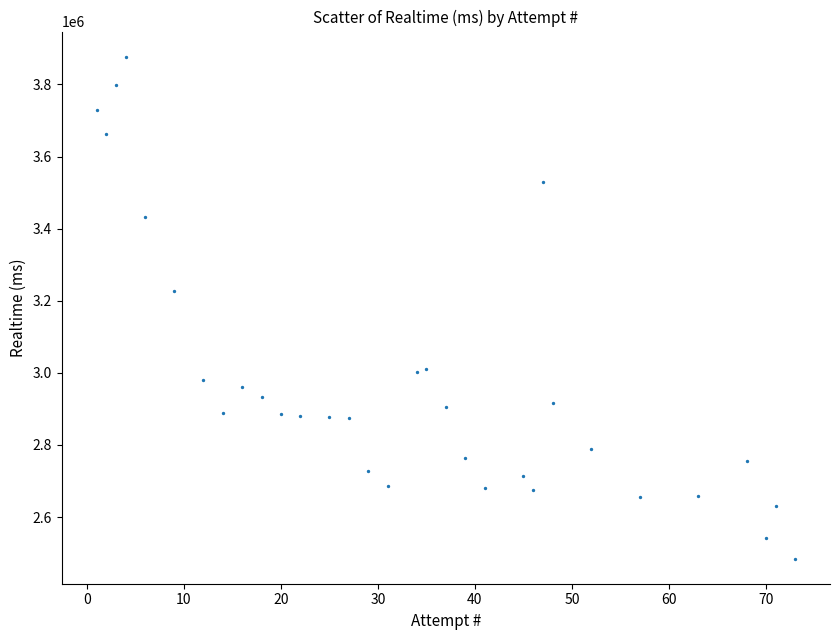

What is the range of Y values (max minus min)?

1392453